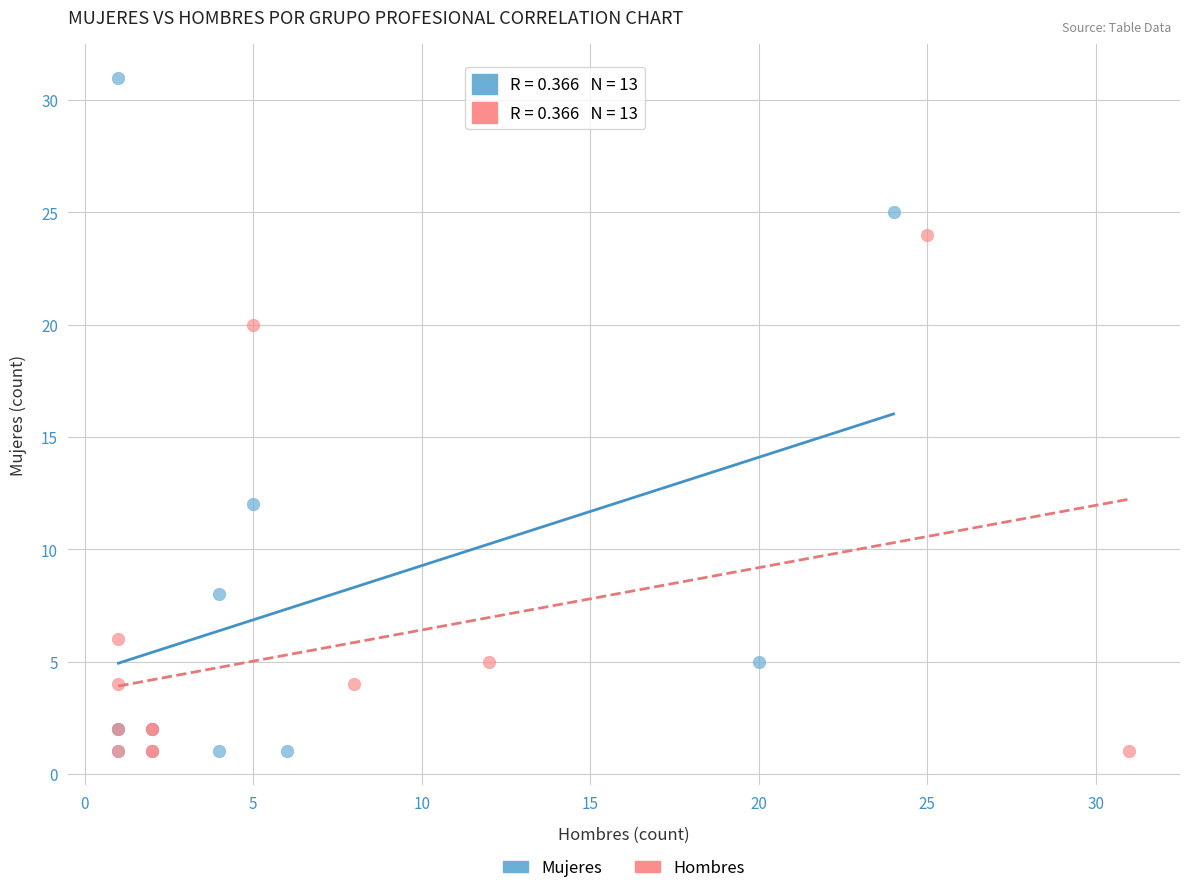

Which series contains the highest Y value?

Mujeres